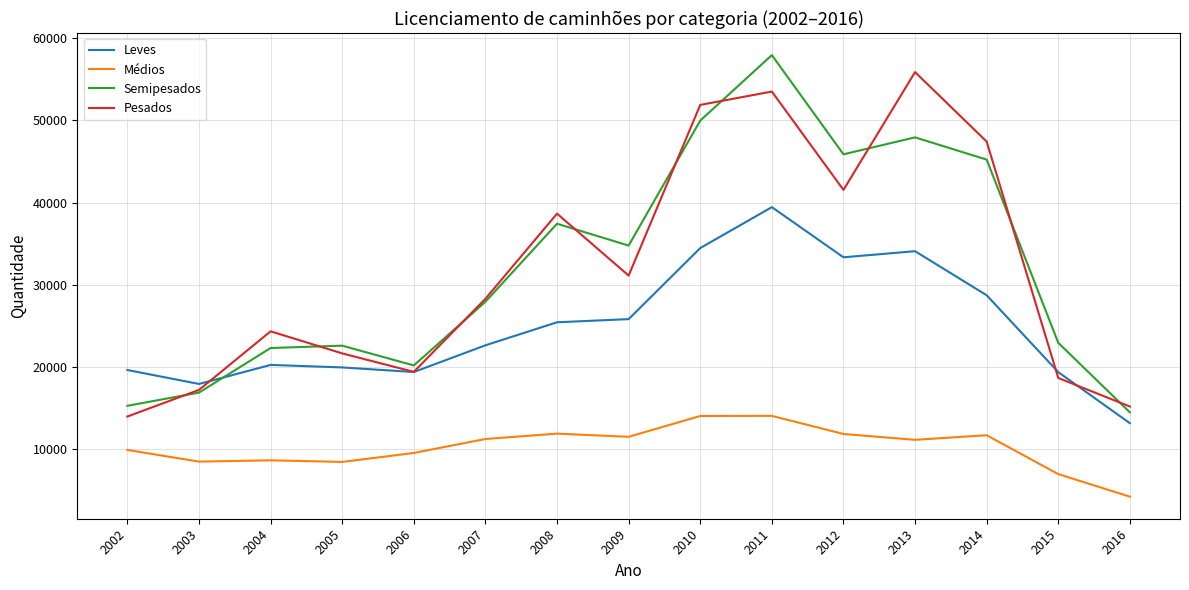

Which category has the lowest value across all series?

2016